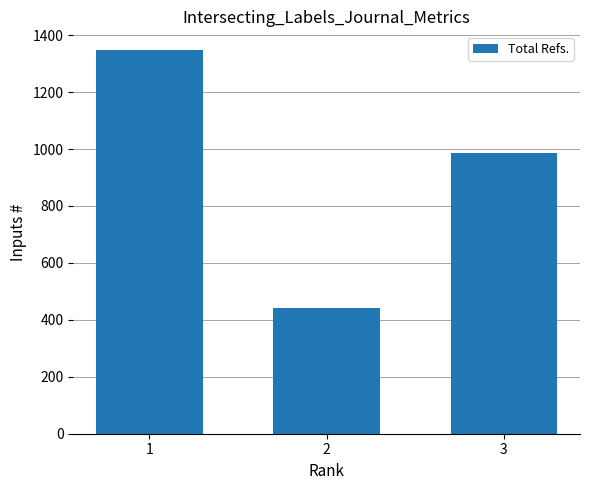

At which label does the data first exceed 985?

1